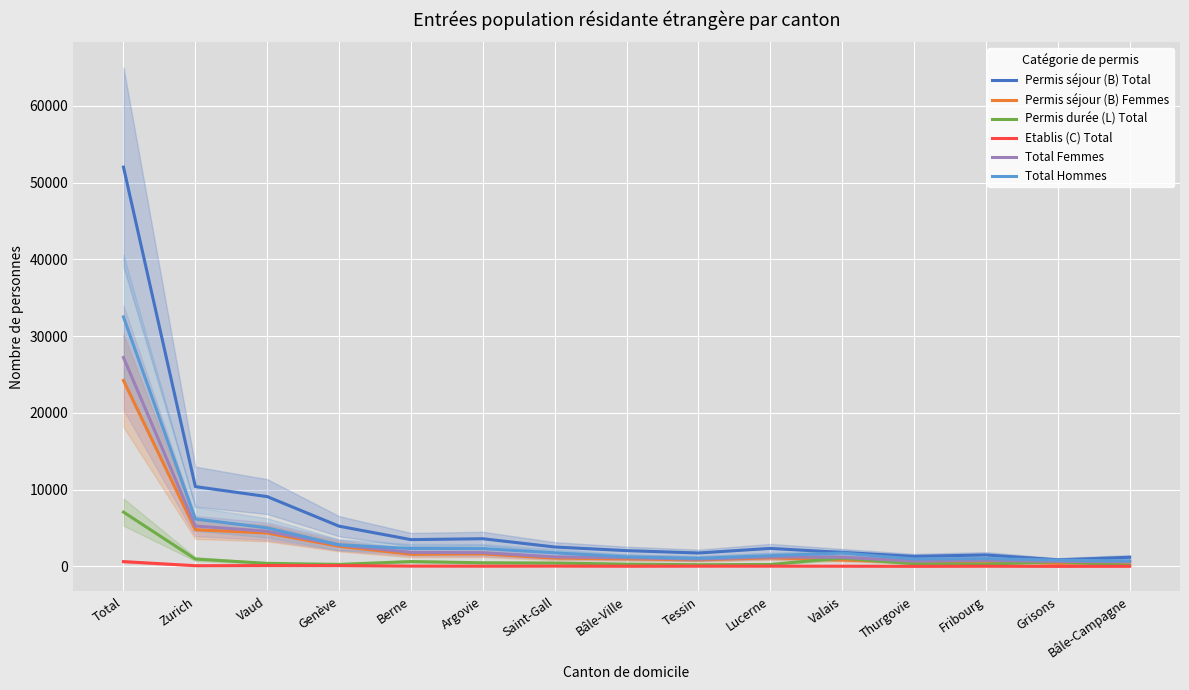

How many lines are shown in the chart?

6